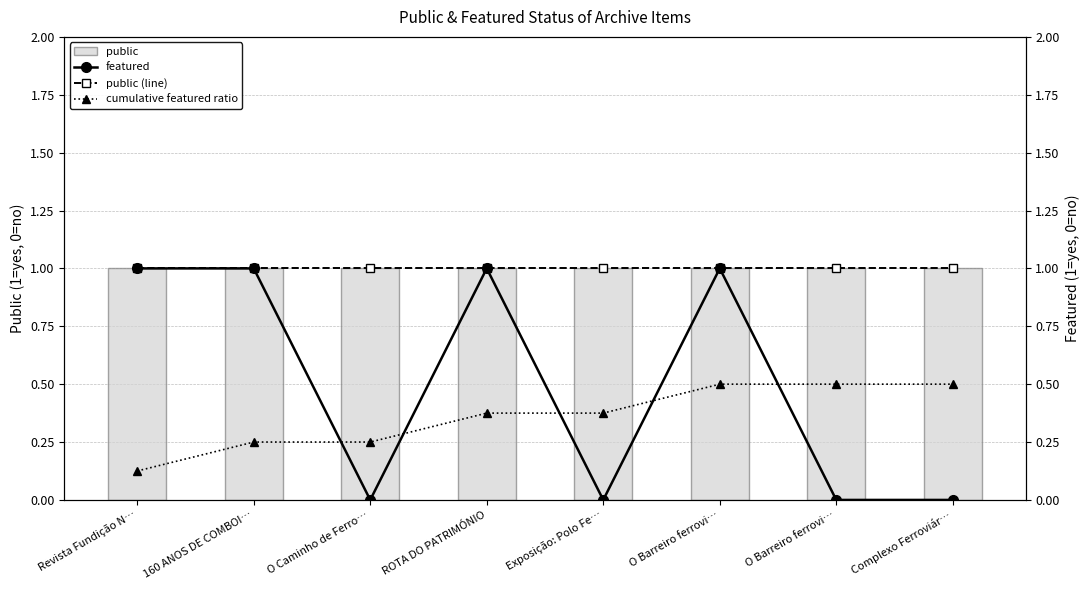

Is it true that public (line) equals 1.6 at Complexo Ferroviár…?

False